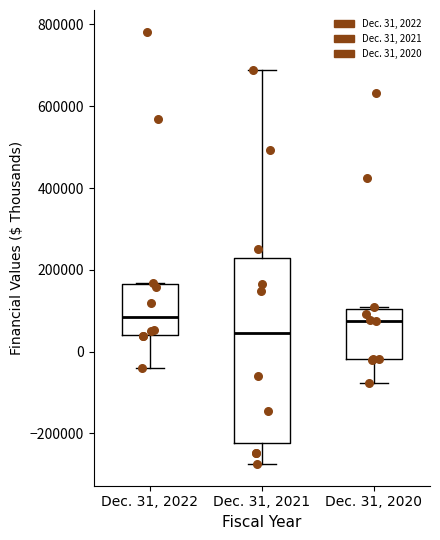

Where is the lower edge of the box for Dec. 31, 2021 on the y-axis? The values are not printed on the chart, so give them approximately, as read against the axis.

-220000